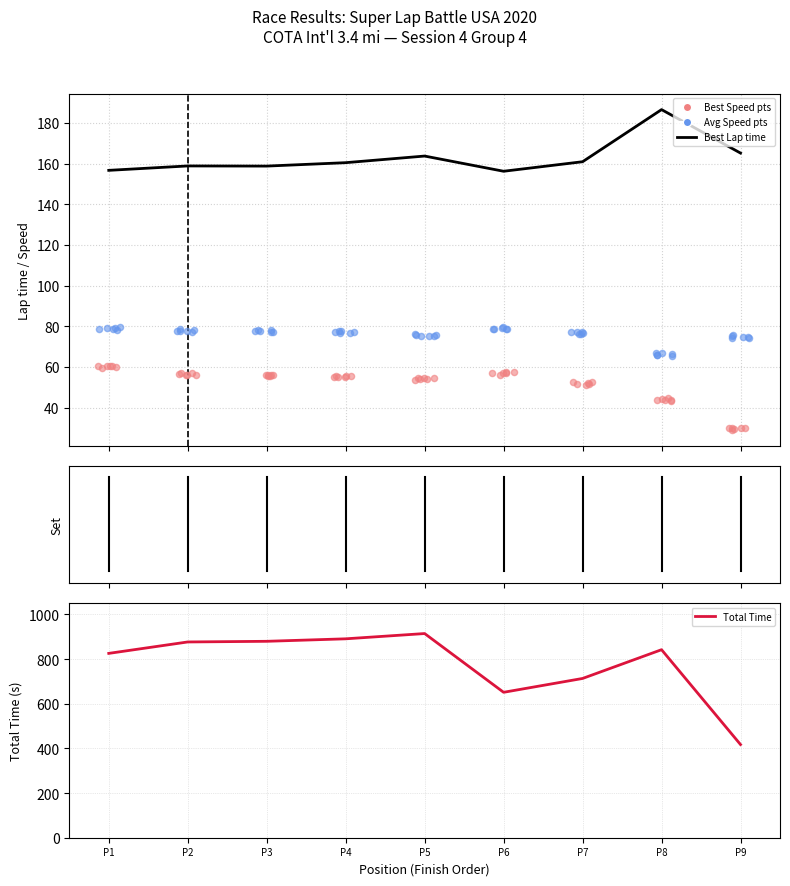

Which series contains the lowest Y value?

Best Lap time